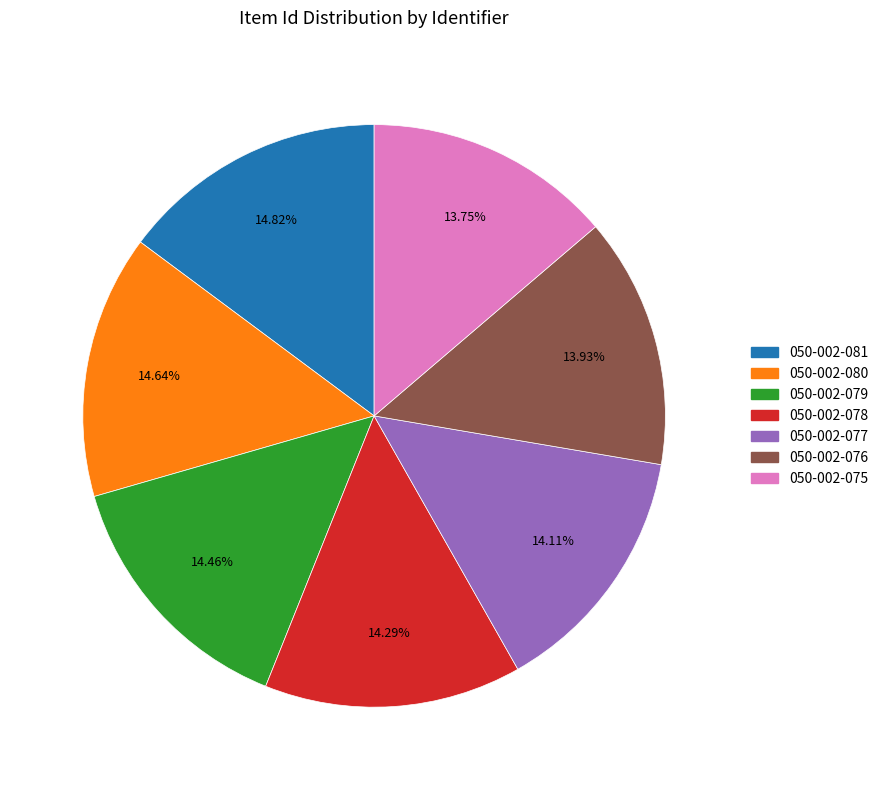

To the nearest percent, what portion does 050-002-079 represent?

14%